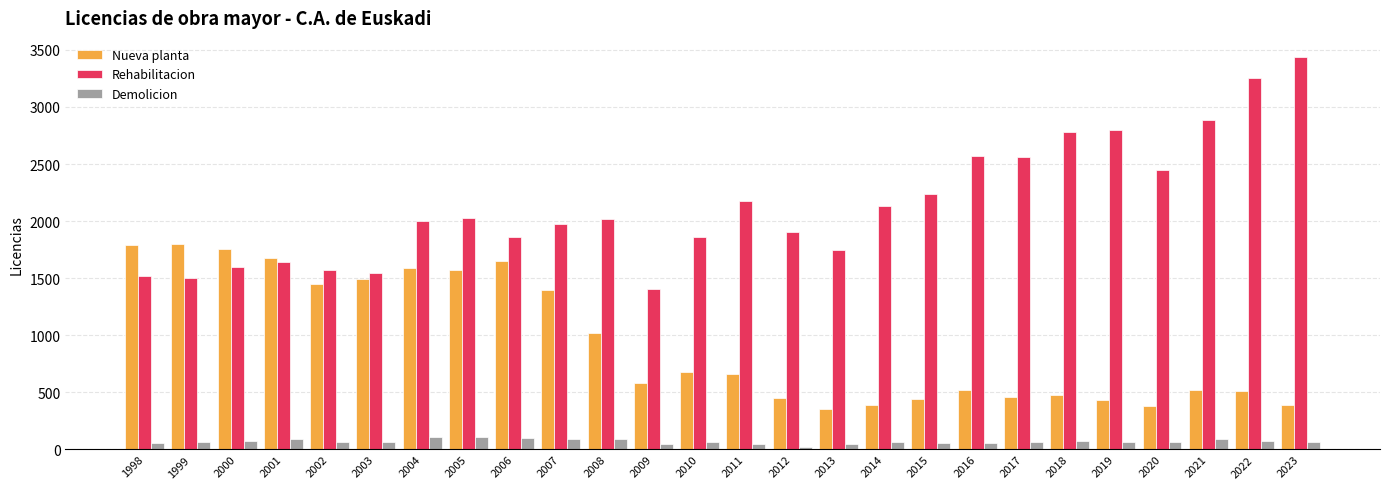

Read the Demolicion value at 2007.

96